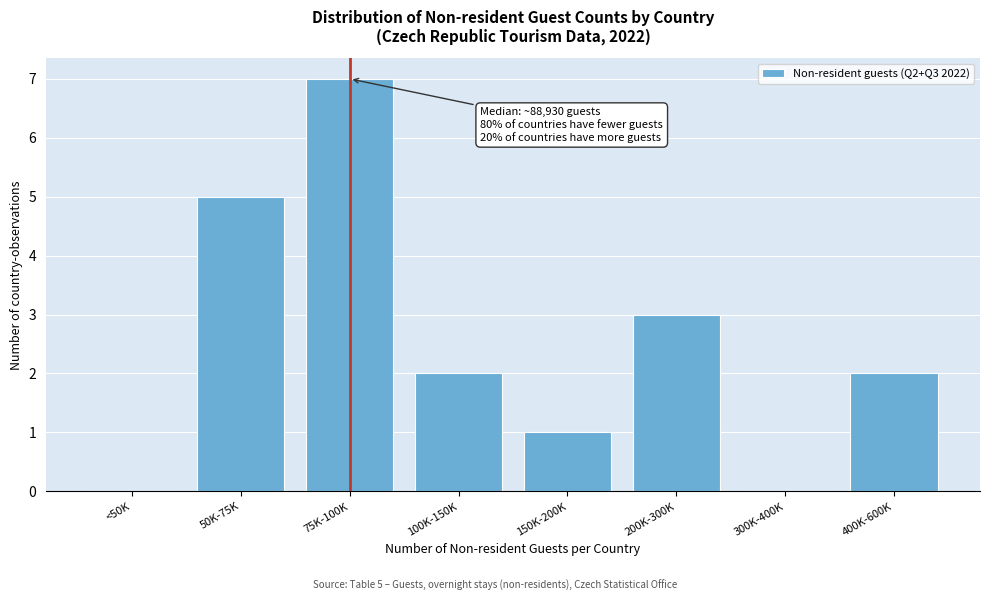

Reading left to right, what are all the values shown in this chart?

<50K=0	50K-75K=5	75K-100K=7	100K-150K=2	150K-200K=1	200K-300K=3	300K-400K=0	400K-600K=2